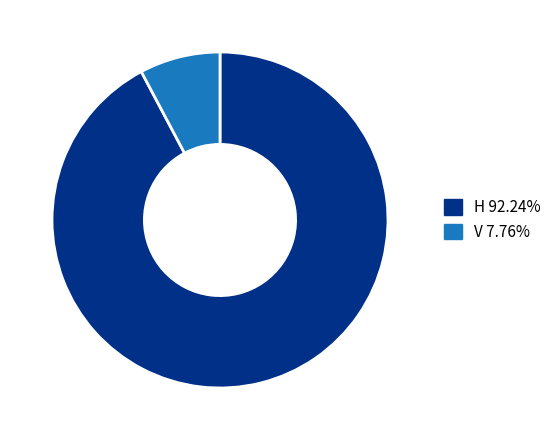

Is there a majority slice in this chart?

Yes